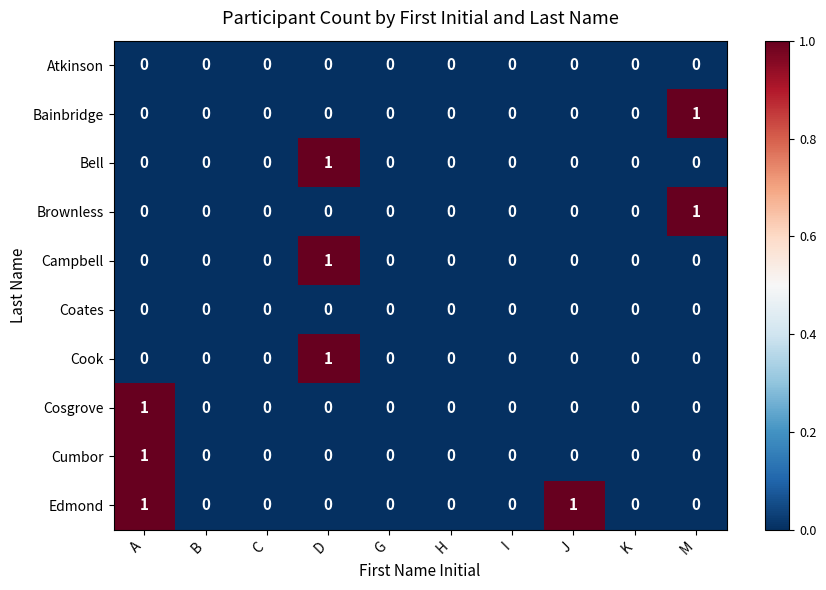

The Cumbor series shows 0 at G. True or false?

True